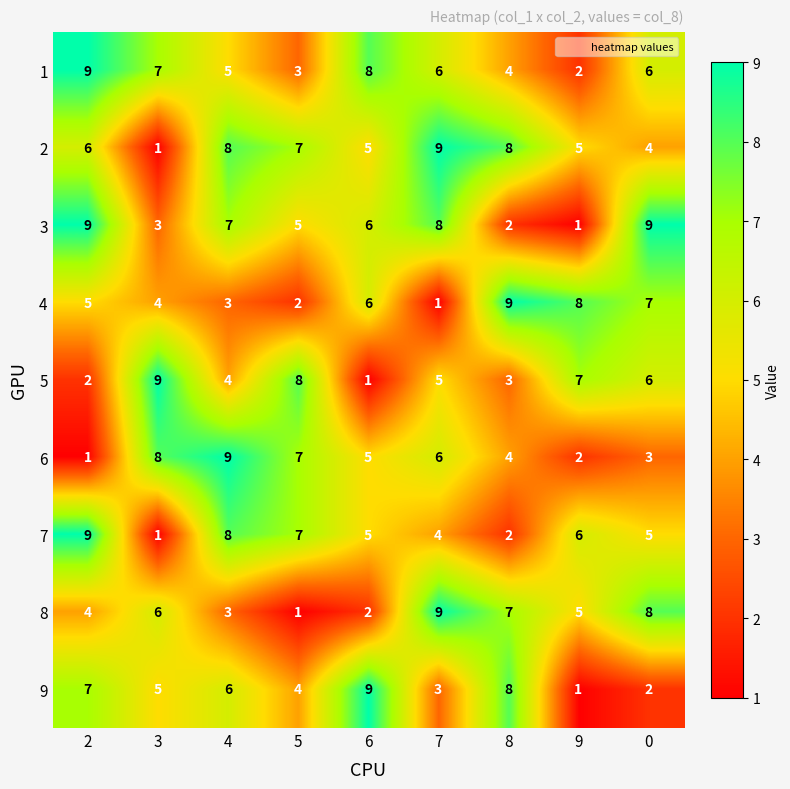

What is the total value across all series at 3?

44